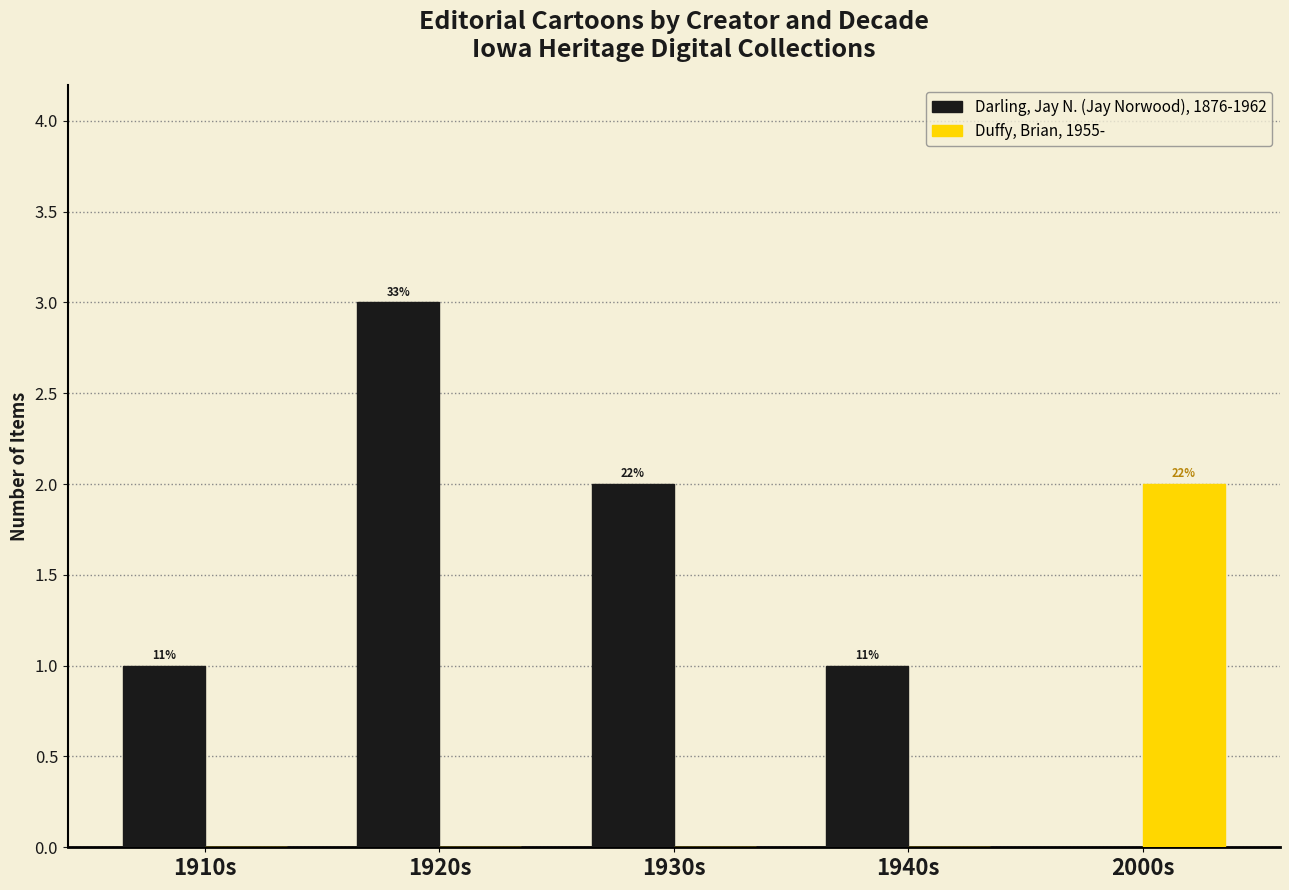

At which label does Darling, Jay N. (Jay Norwood), 1876-1962 reach its peak?

1920s